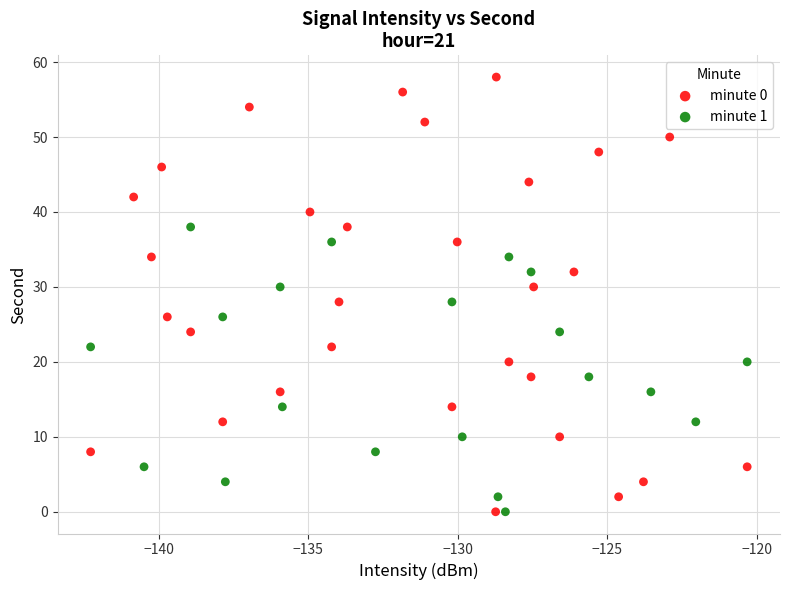

Which series reaches the maximum Y coordinate?

minute 0